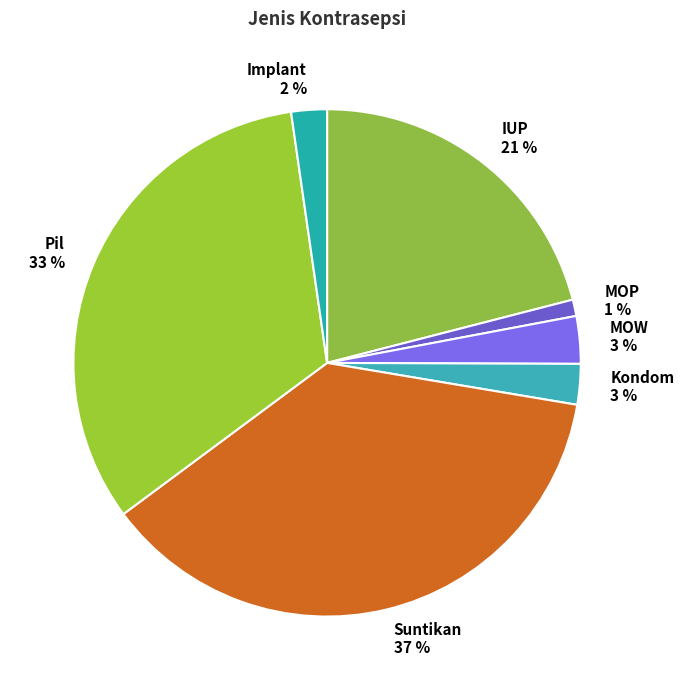

The MOW slice represents 3% of the pie. True or false?

True